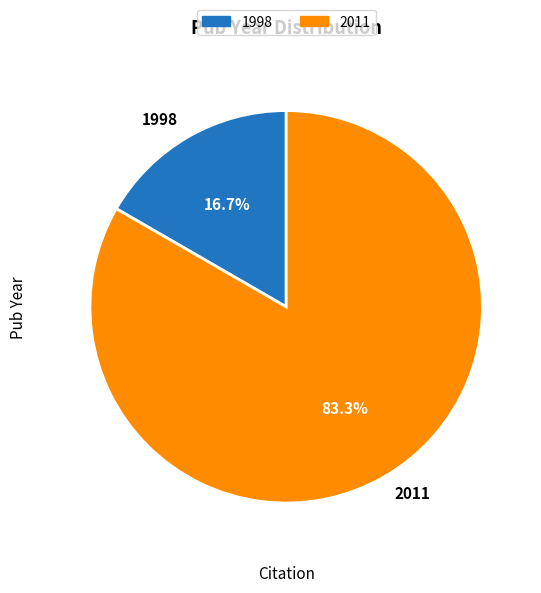

Combined, what portion of the pie is 2011 and 1998?

100.0%